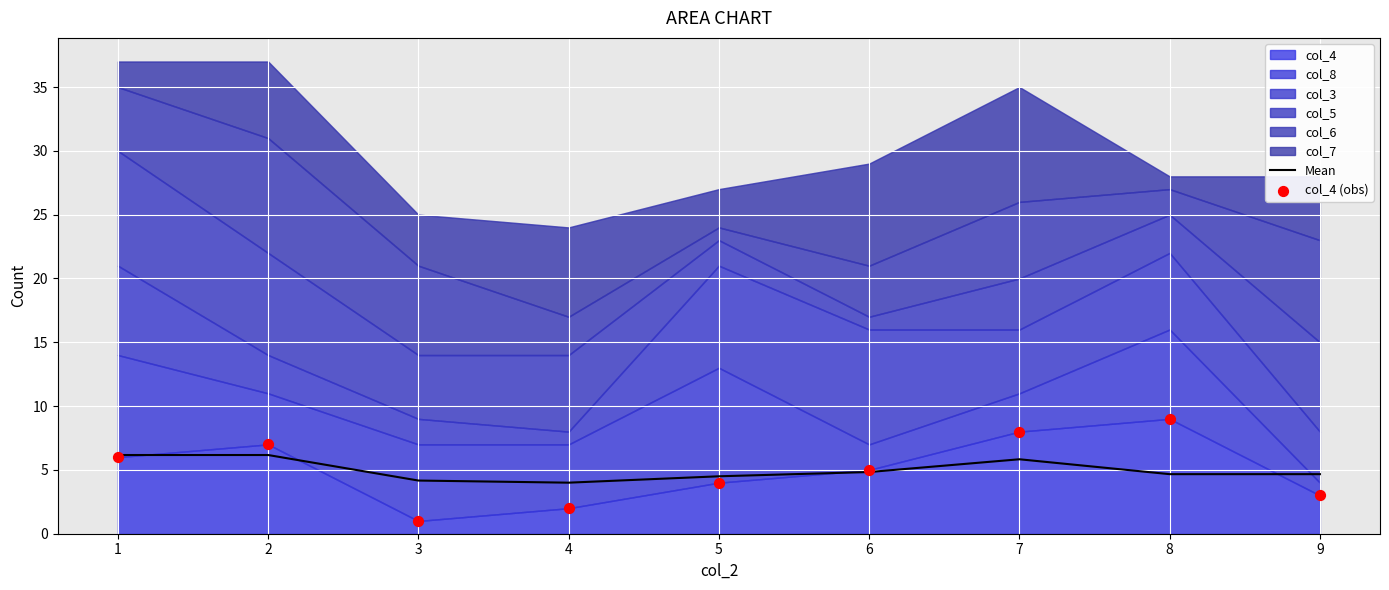

What is the minimum value for Mean?

4.0